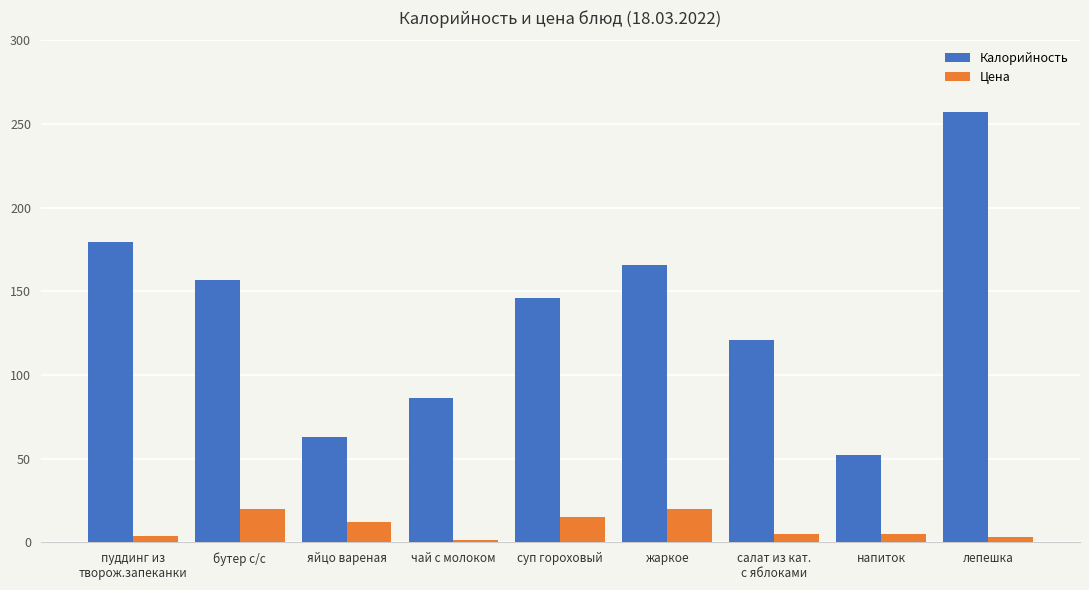

At which category is the sum across all series the highest?

лепешка